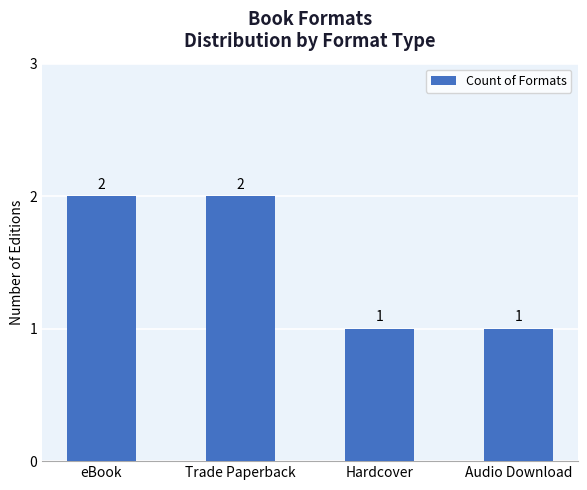

What is the label of the 3rd bar from the right?

Trade Paperback